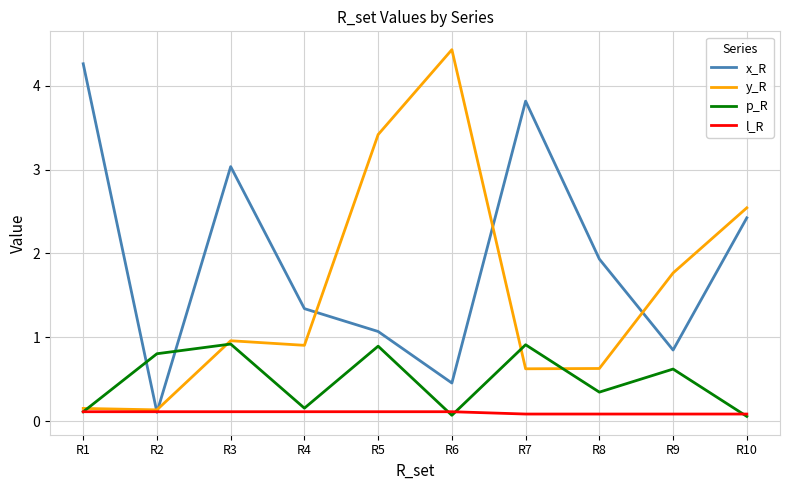

The value of l_R at R9 is 0.1. True or false?

True